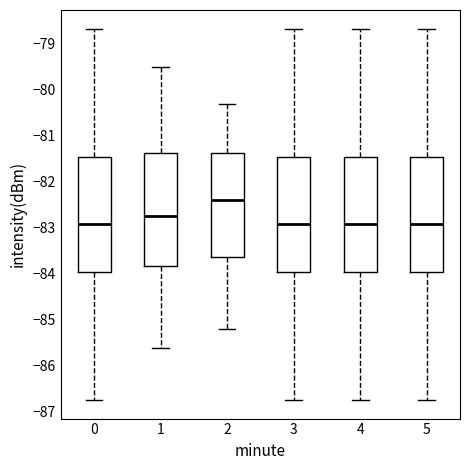

Reading left to right, transcribe this box plot: for each box, give where its median line is, the range the box spans, and where its two whiskers end, as read against the y-axis. The values are not printed on the chart, so give them approximately, as read against the axis.

0: median -82.9, box -84.0 to -81.4, whiskers -86.7 to -78.7
1: median -82.7, box -83.8 to -81.4, whiskers -85.6 to -79.5
2: median -82.4, box -83.6 to -81.4, whiskers -85.2 to -80.3
3: median -82.9, box -84.0 to -81.4, whiskers -86.7 to -78.7
4: median -82.9, box -84.0 to -81.4, whiskers -86.7 to -78.7
5: median -82.9, box -84.0 to -81.4, whiskers -86.7 to -78.7